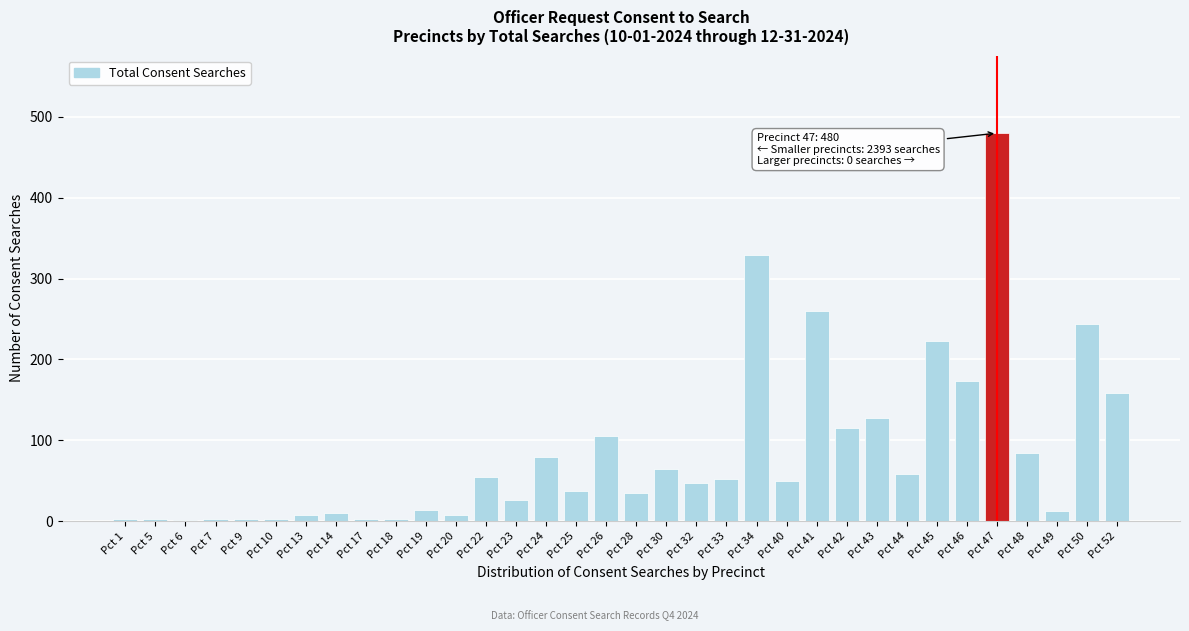

What is the sum of all values?

2873